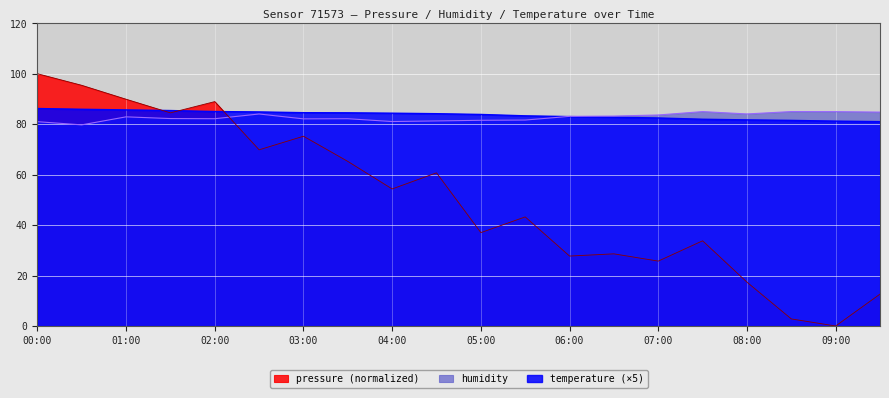

What is the spread (max minus min) of values at 08:00?

66.7